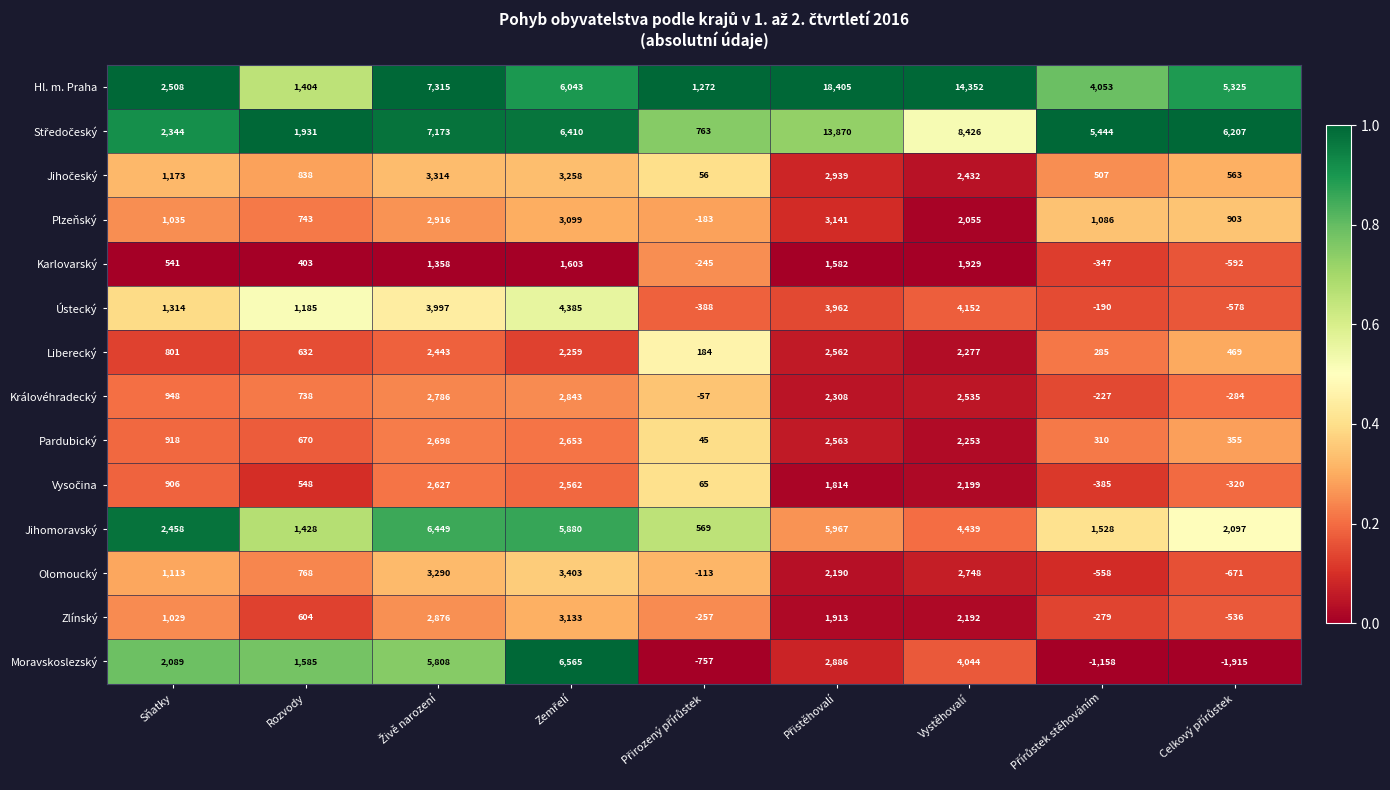

Which series has the largest range (max minus min)?

Hl. m. Praha